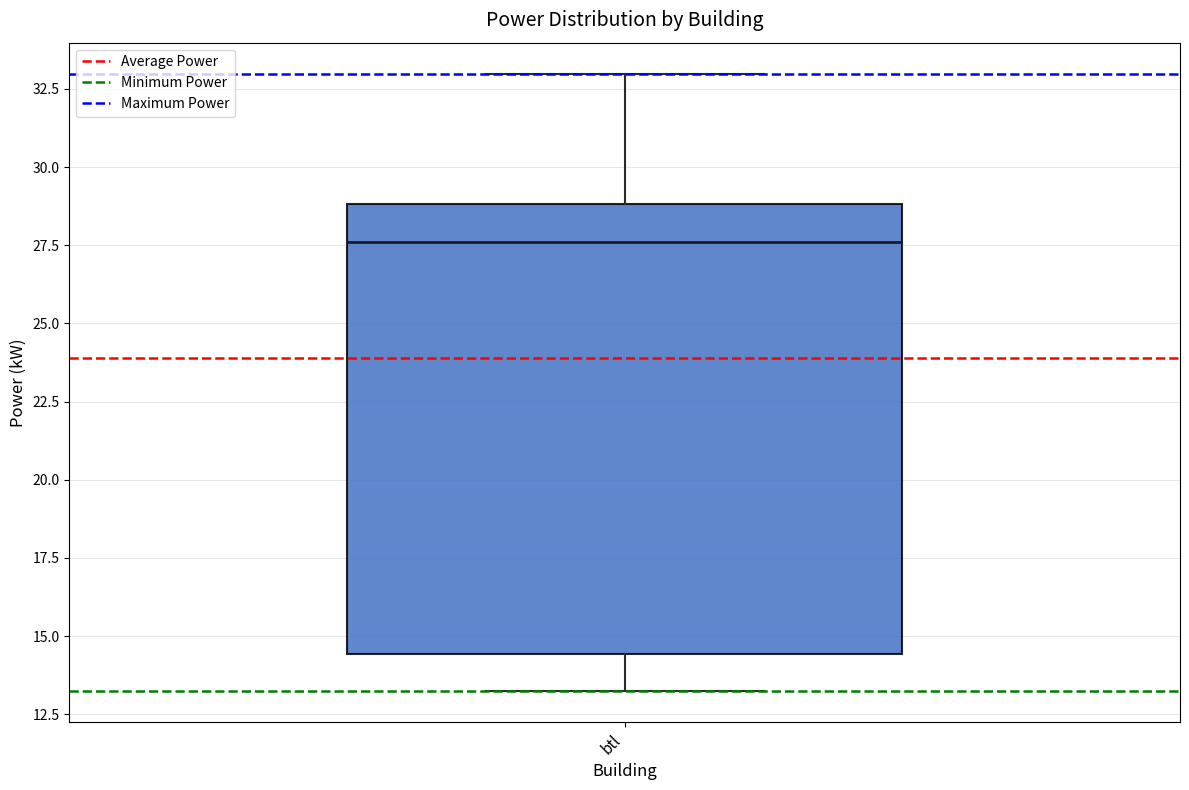

Read this box plot against the y-axis: the position of the median line, the range covered by the box, and the ends of both whiskers. The values are not printed on the chart, so give them approximately, as read against the axis.

median 27.5, box 14.5 to 29.0, whiskers 13.0 to 33.0